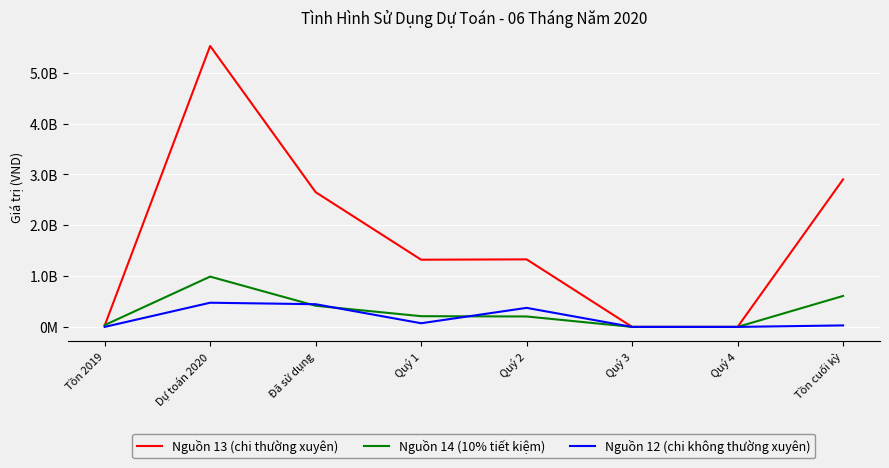

How many times do Nguồn 14 (10% tiết kiệm) and Nguồn 12 (chi không thường xuyên) cross each other?

3